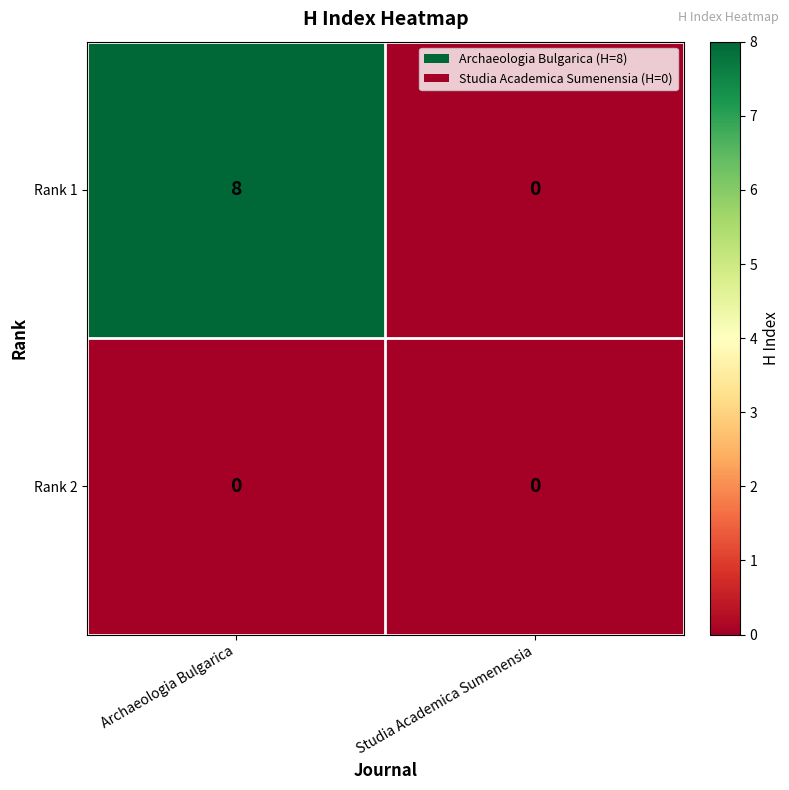

Count the number of categories in the chart.

2